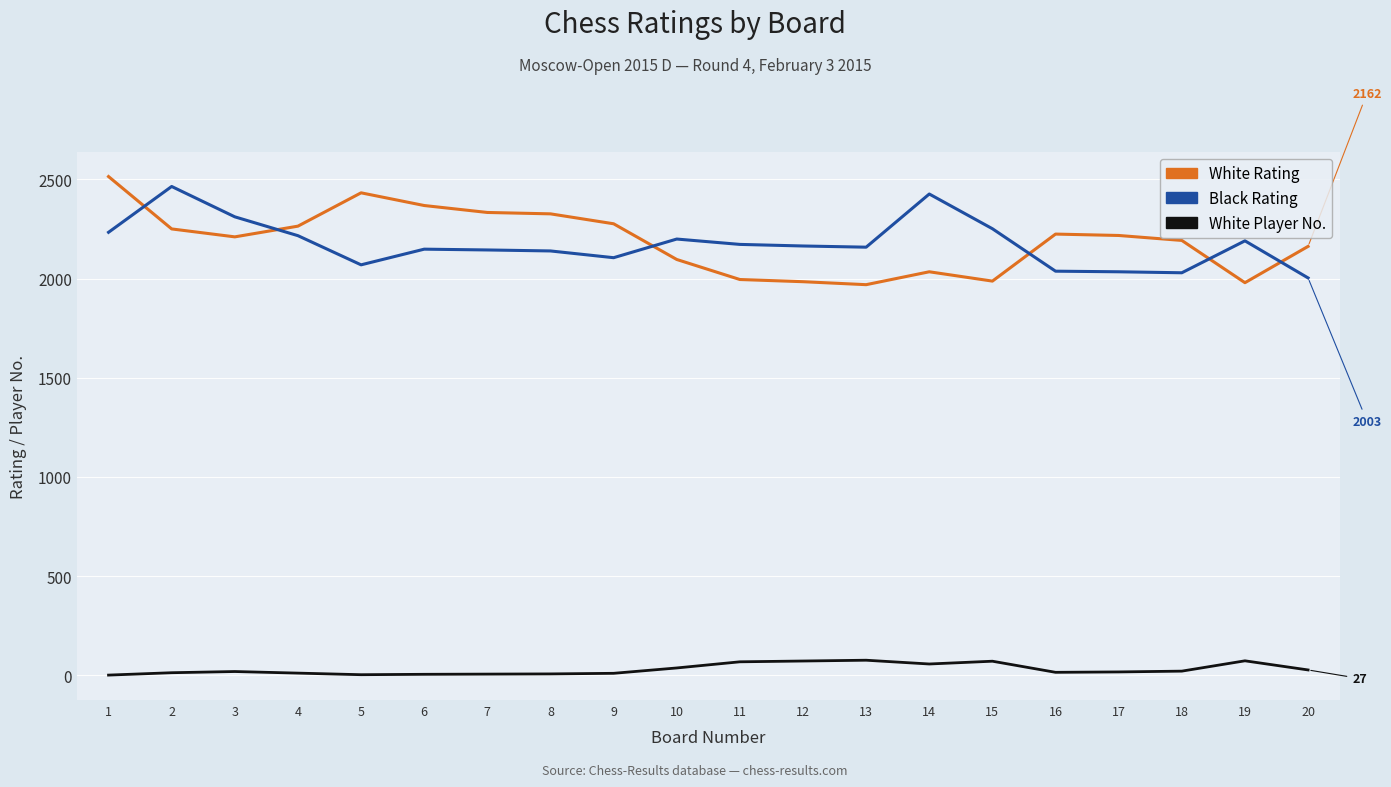

What is the maximum value shown in the chart?

2514